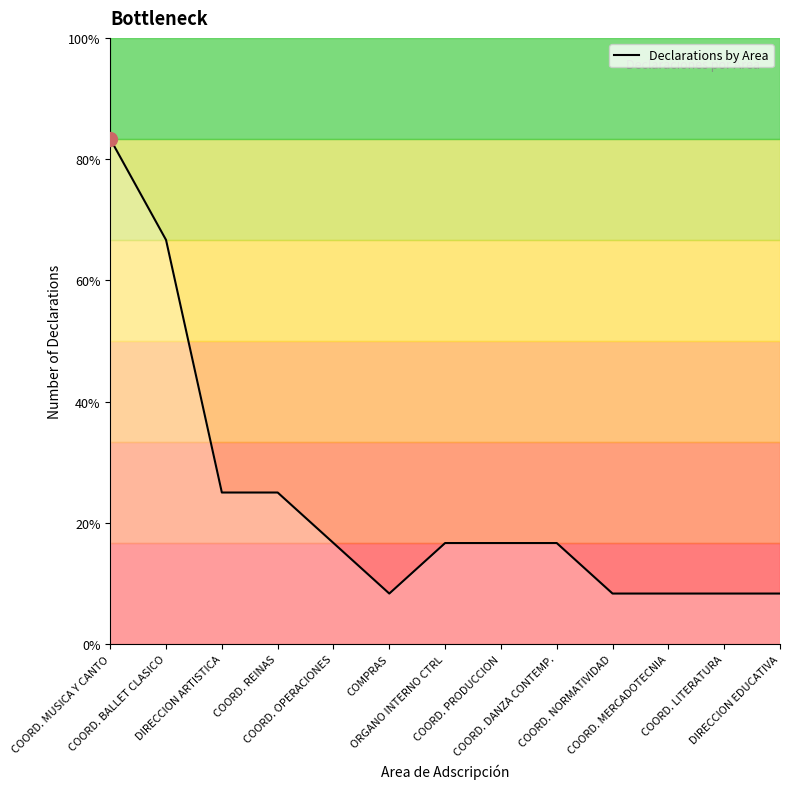

Count the values in the range 1 to 3.

11